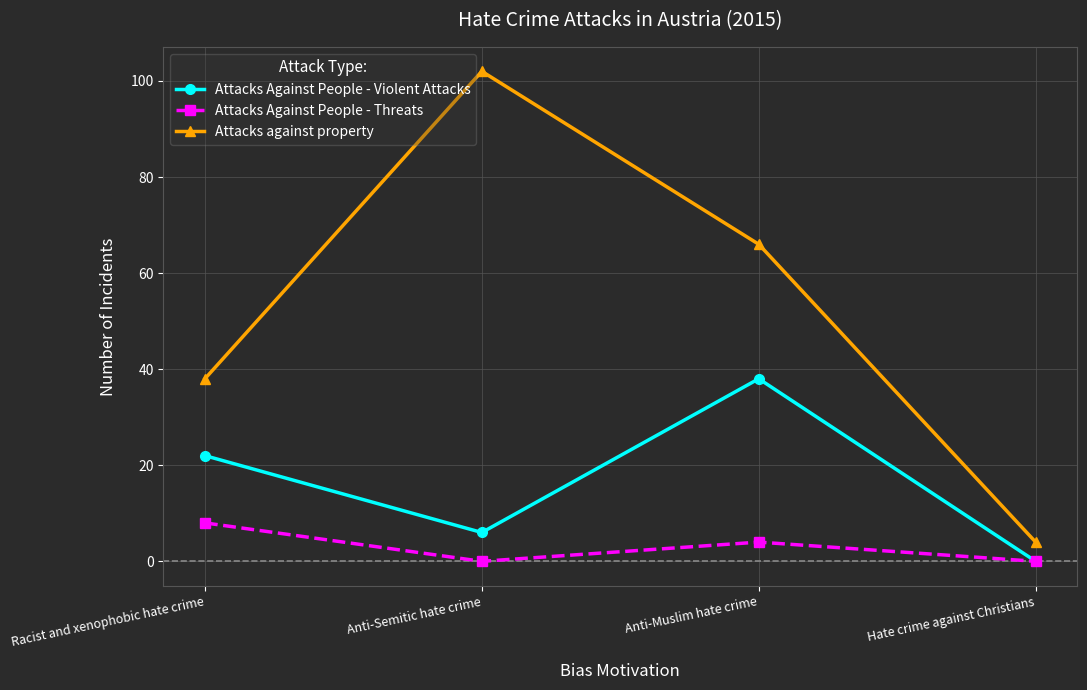

Is it true that Attacks Against People - Threats equals 4 at Anti-Muslim hate crime?

True